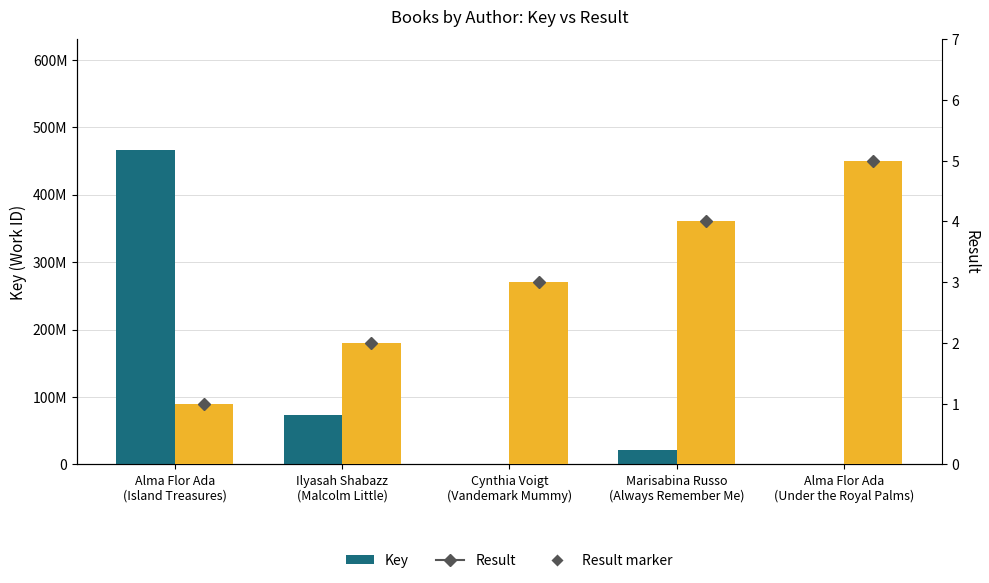

What is the label of the 5th bar from the right?

Alma Flor Ada
(Island Treasures)